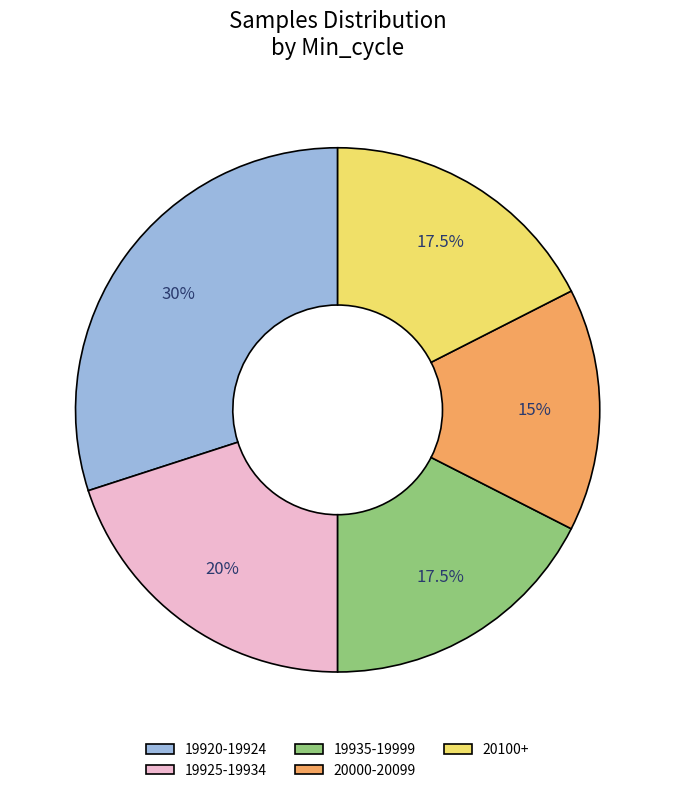

What percentage is NOT represented by 19935-19999?

82.5%